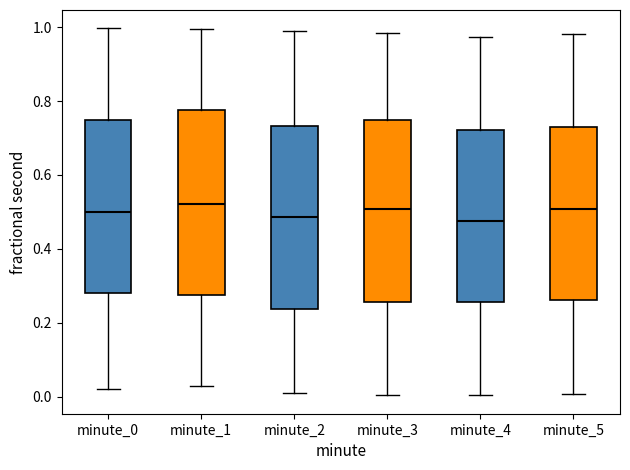

Reading left to right, read every box against the y-axis: the position of its median line, the range the box covers, and the ends of its whiskers. The values are not printed on the chart, so give them approximately, as read against the axis.

minute_0: median 0.50, box 0.28 to 0.74, whiskers 0.02 to 1.00
minute_1: median 0.52, box 0.28 to 0.78, whiskers 0.02 to 1.00
minute_2: median 0.48, box 0.24 to 0.74, whiskers 0.02 to 0.98
minute_3: median 0.50, box 0.26 to 0.74, whiskers 0.00 to 0.98
minute_4: median 0.48, box 0.26 to 0.72, whiskers 0.00 to 0.98
minute_5: median 0.50, box 0.26 to 0.72, whiskers 0.00 to 0.98